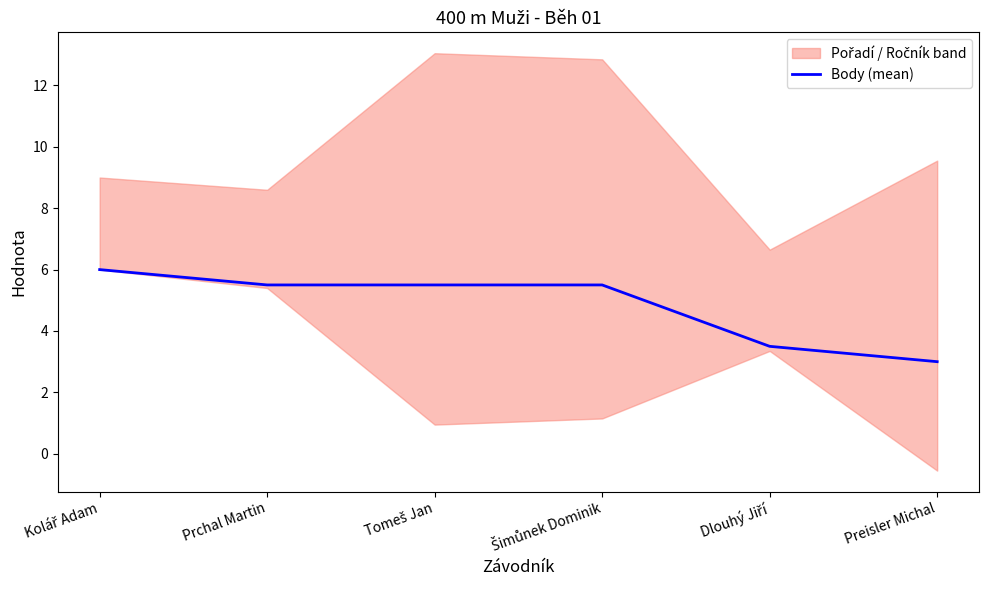

What is the change in value from Kolář Adam to Šimůnek Dominik?

-0.5